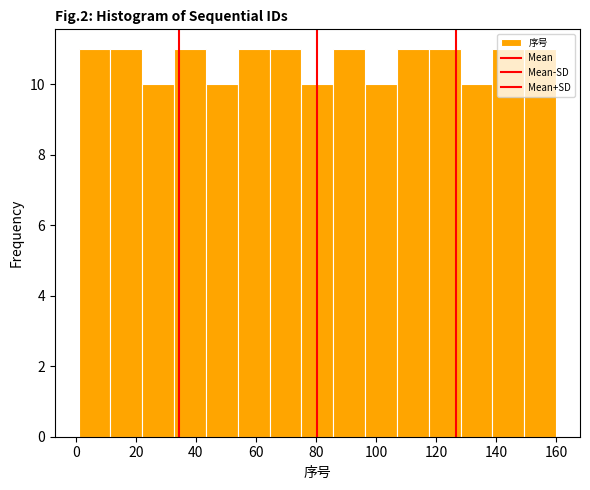

Reading left to right, list every bar in this chart as the range it spans on the x-axis followed by its height. Neither the bar edges nor the heights are printed on the chart, so give them approximately, as read against the axes.

1.0 to 11.6: 11
11.6 to 22.2: 11
22.2 to 32.8: 10
32.8 to 43.4: 11
43.4 to 54.0: 10
54.0 to 64.6: 11
64.6 to 75.2: 11
75.2 to 85.8: 10
85.8 to 96.4: 11
96.4 to 107.0: 10
107.0 to 117.6: 11
117.6 to 128.2: 11
128.2 to 138.8: 10
138.8 to 149.4: 11
149.4 to 160.0: 11